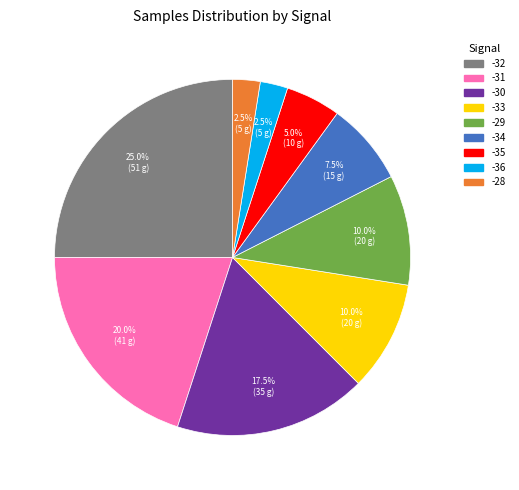

How many segments does this pie chart have?

9